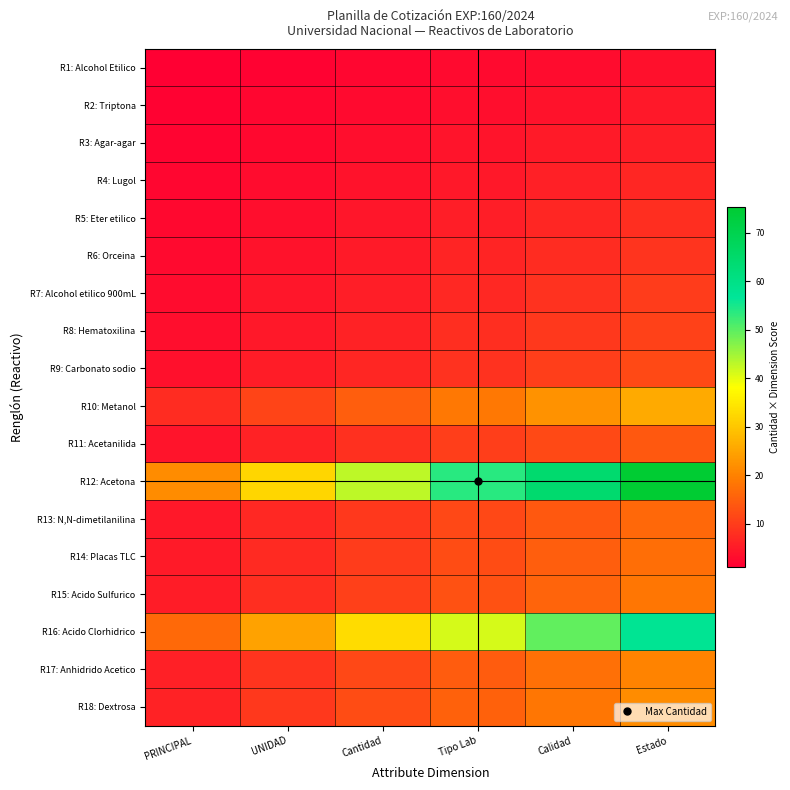

What is the total value across all series at UNIDAD?

143.7